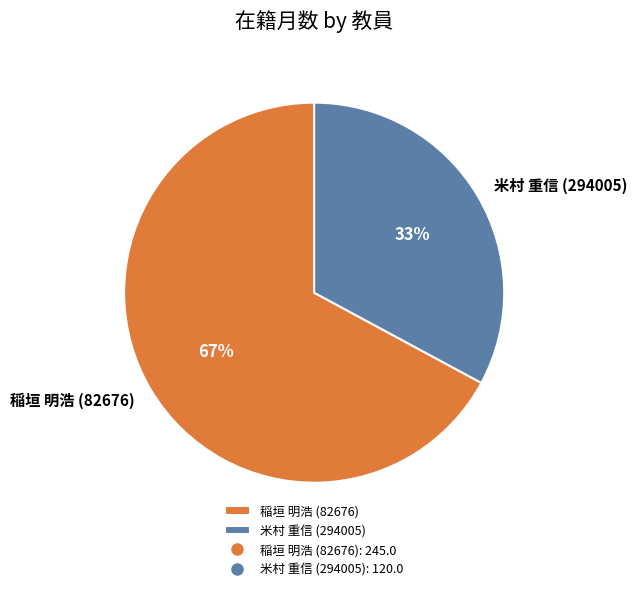

True or false: 稲垣 明浩 (82676) accounts for 78% of the total.

False